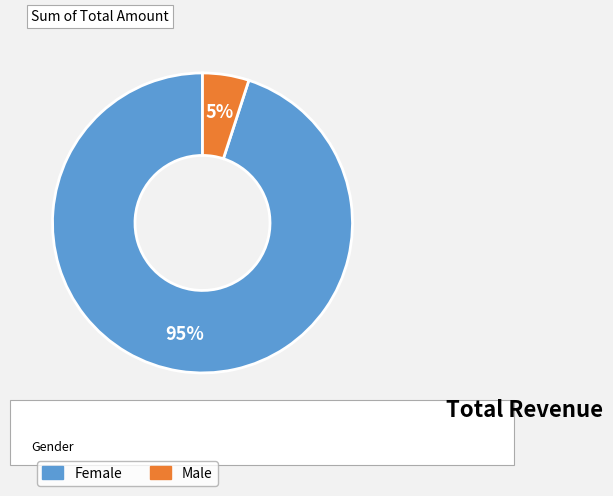

To the nearest percent, what is the difference between the largest and smallest slice percentages?

90%